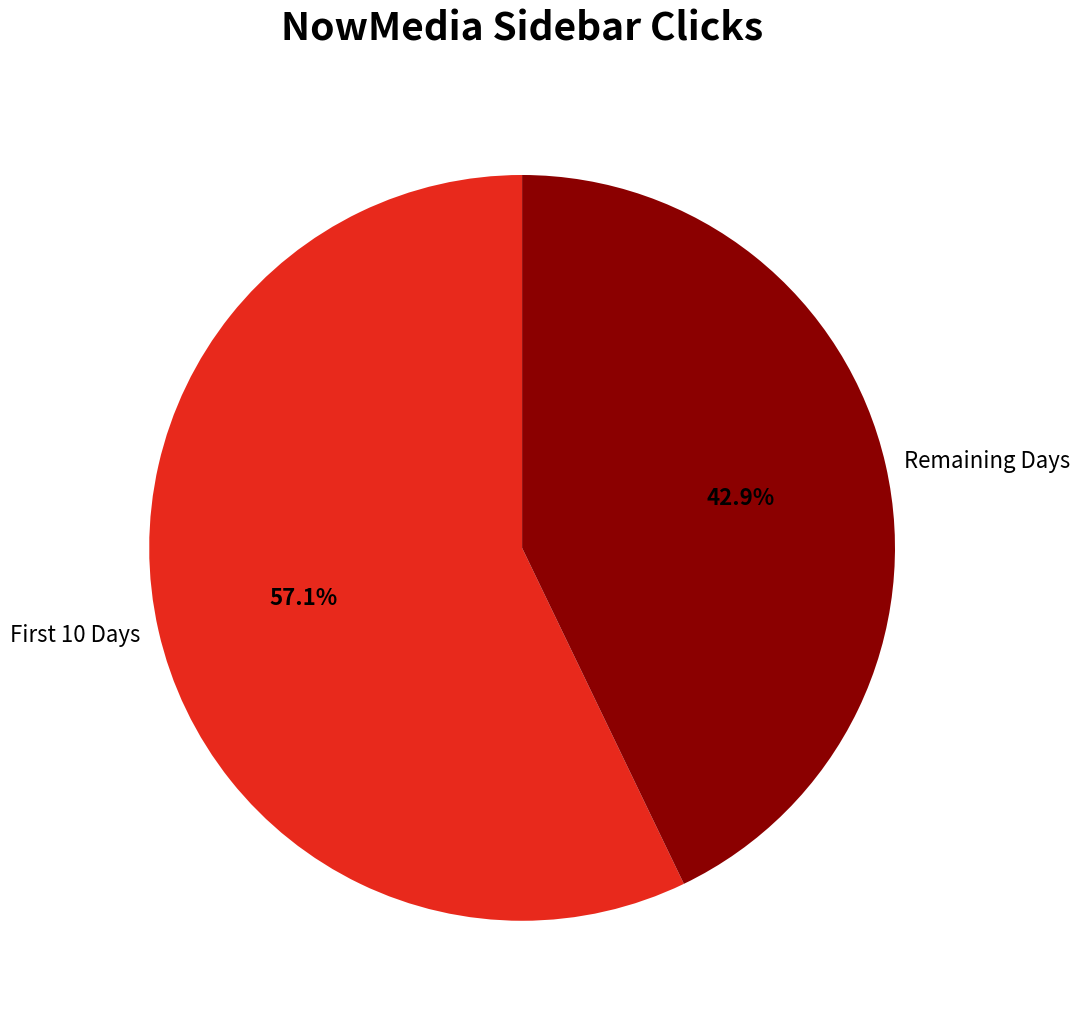

Which category accounts for the majority?

First 10 Days